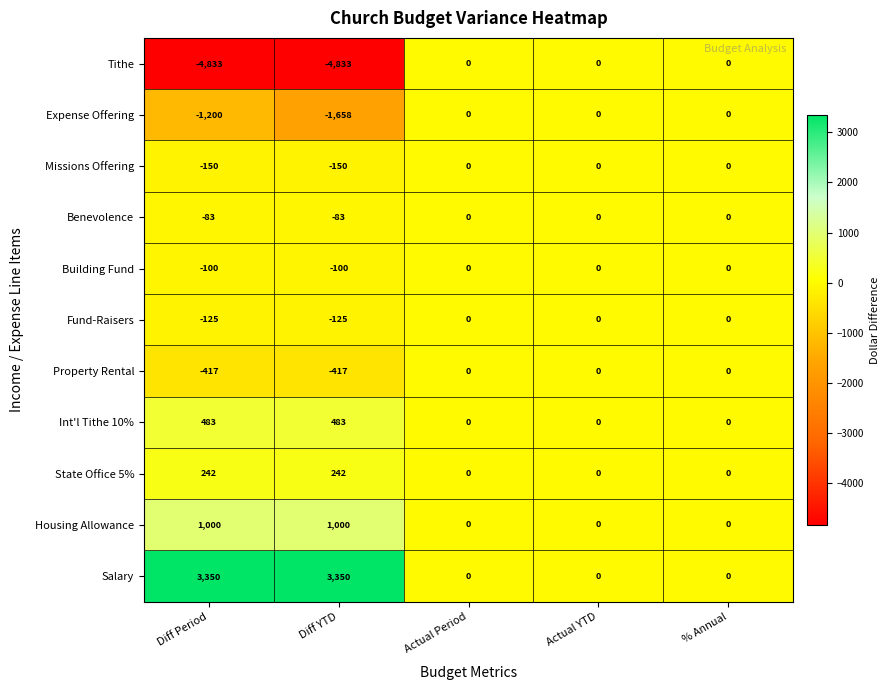

What is the sum of all Building Fund values?

-200